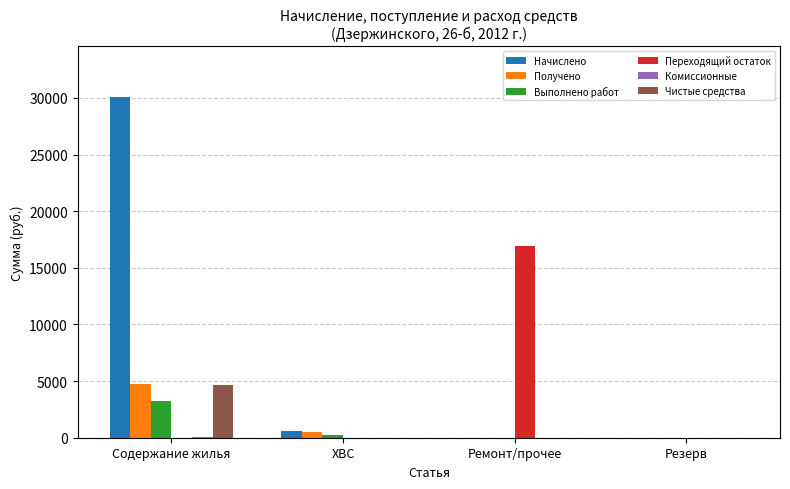

What is the sum of all Выполнено работ values?

3476.5